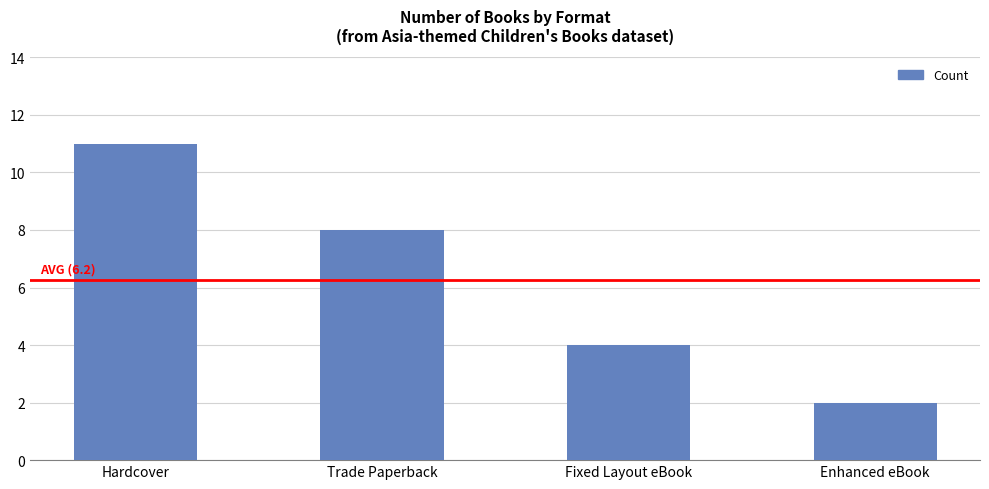

What is the approximate value at Hardcover?

11